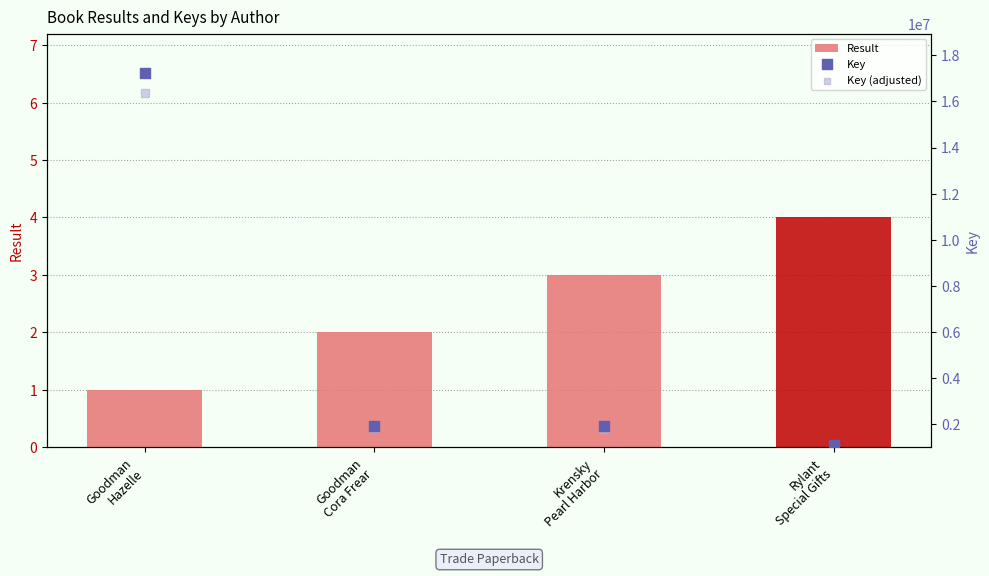

What are all the series names shown in the legend?

Result, Key, Key (adjusted)